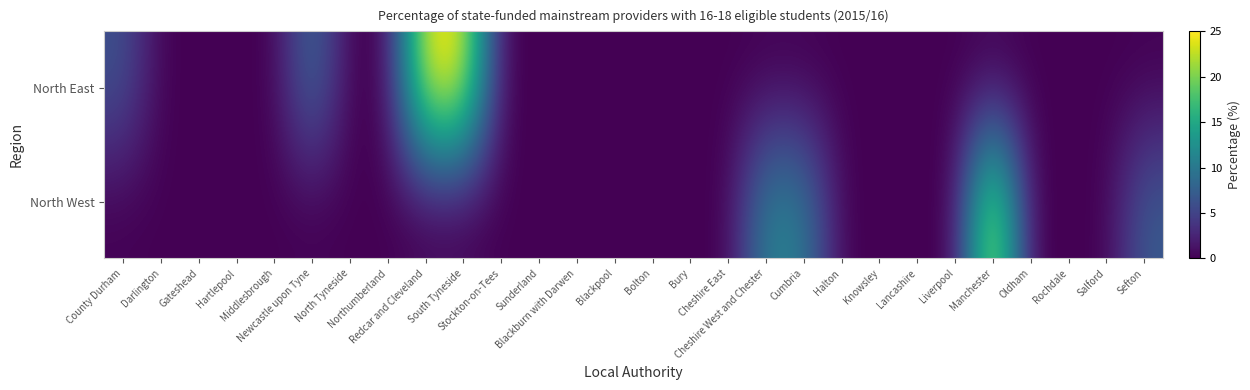

Reading left to right, transcribe all the data shown in this chart.

North East: County Durham=6.2	Darlington=0.0	Gateshead=0.0	Hartlepool=0.0	Middlesbrough=0.0	Newcastle upon Tyne=9.1	North Tyneside=0.0	Northumberland=0.0	Redcar and Cleveland=25.0	South Tyneside=25.0	Stockton-on-Tees=0.0	Sunderland=0.0	Blackburn with Darwen=0.0	Blackpool=0.0	Bolton=0.0	Bury=0.0	Cheshire East=0.0	Cheshire West and Chester=0.0	Cumbria=0.0	Halton=0.0	Knowsley=0.0	Lancashire=0.0	Liverpool=0.0	Manchester=0.0	Oldham=0.0	Rochdale=0.0	Salford=0.0	Sefton=0.0
North West: County Durham=0.0	Darlington=0.0	Gateshead=0.0	Hartlepool=0.0	Middlesbrough=0.0	Newcastle upon Tyne=0.0	North Tyneside=0.0	Northumberland=0.0	Redcar and Cleveland=0.0	South Tyneside=0.0	Stockton-on-Tees=0.0	Sunderland=0.0	Blackburn with Darwen=0.0	Blackpool=0.0	Bolton=0.0	Bury=0.0	Cheshire East=0.0	Cheshire West and Chester=11.1	Cumbria=10.5	Halton=0.0	Knowsley=0.0	Lancashire=0.0	Liverpool=0.0	Manchester=25.0	Oldham=0.0	Rochdale=0.0	Salford=0.0	Sefton=7.1